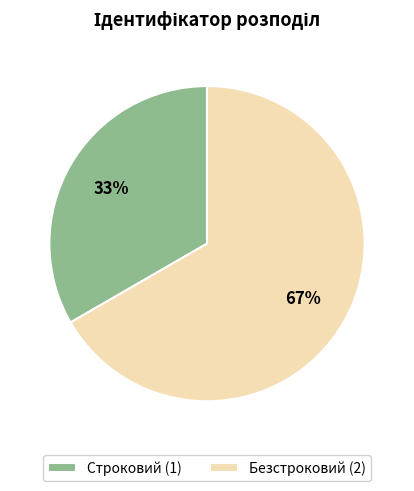

Count the number of slices in the pie.

2